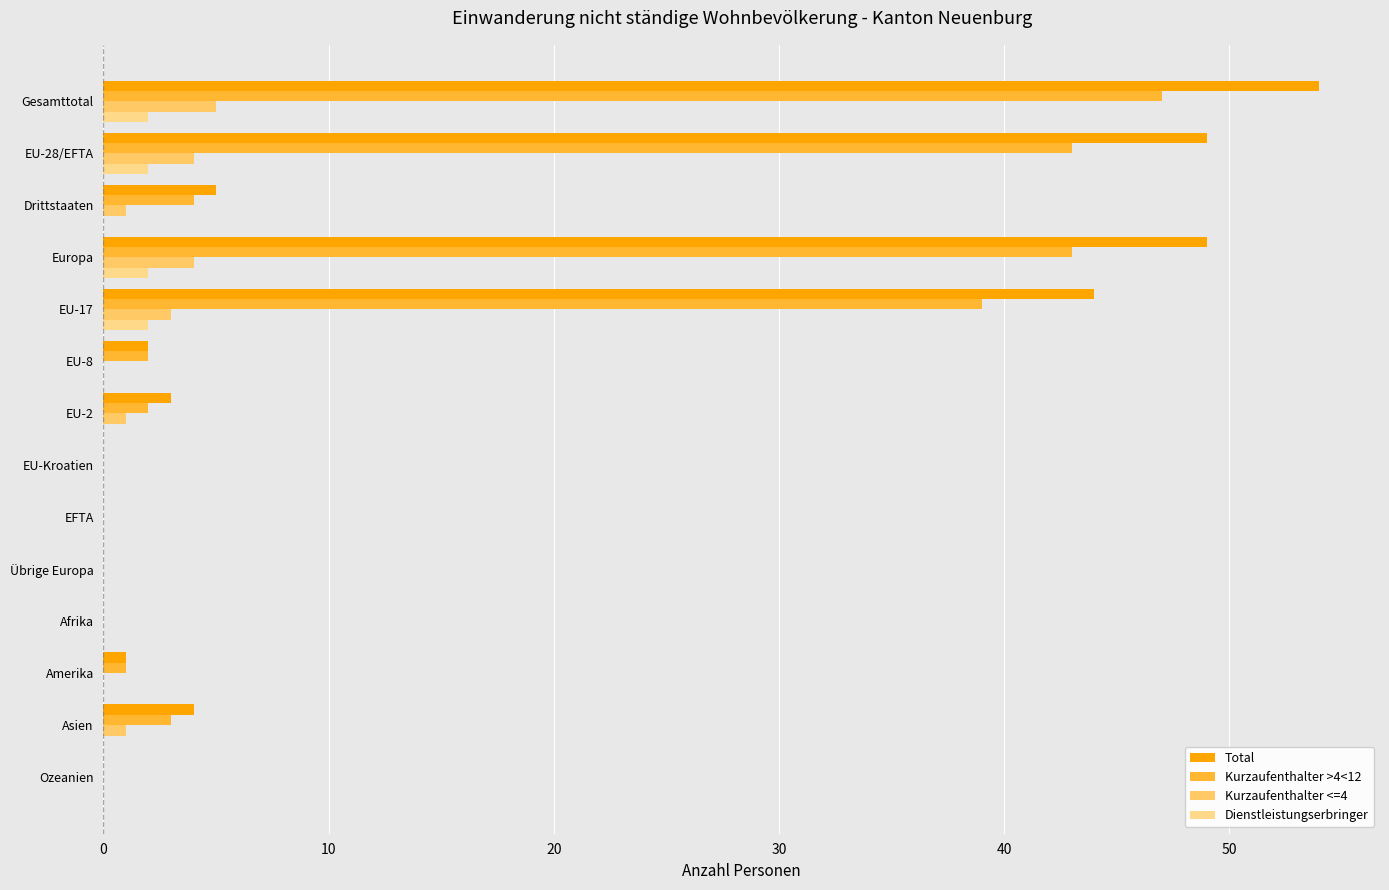

Count the number of categories in the chart.

14